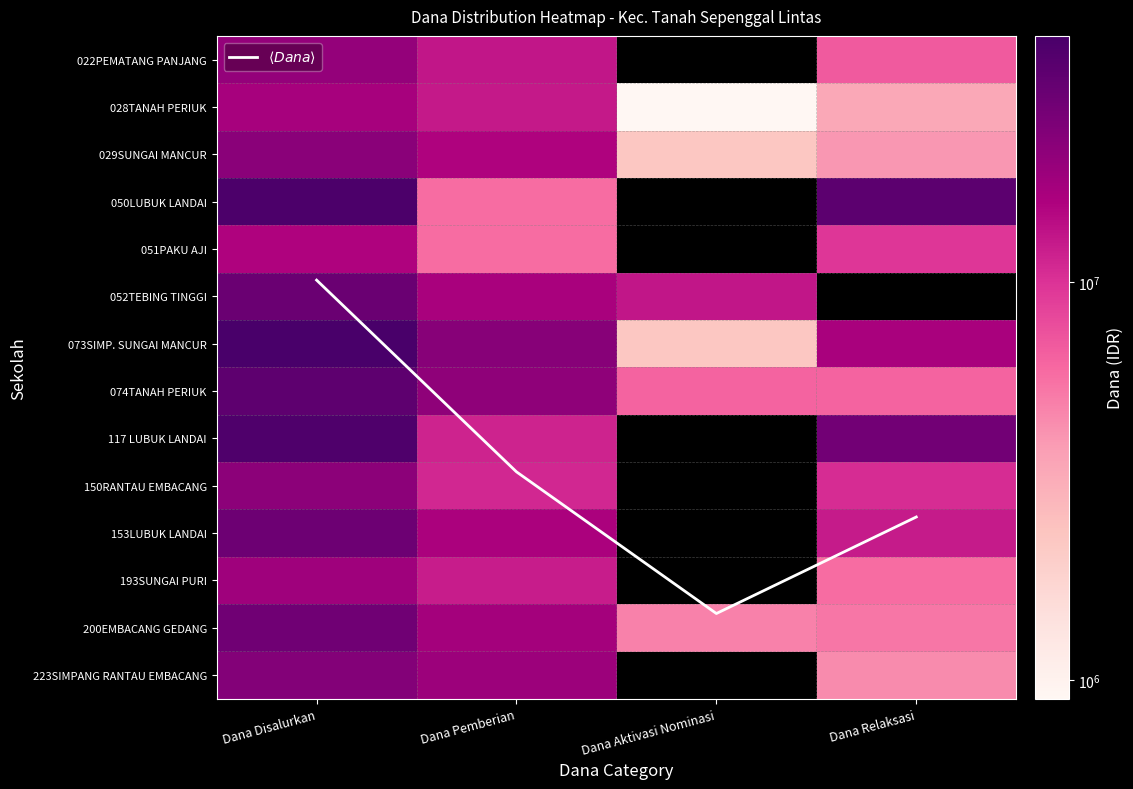

What value does the $\langle Dana \rangle$ series have at Dana Disalurkan?

4.7